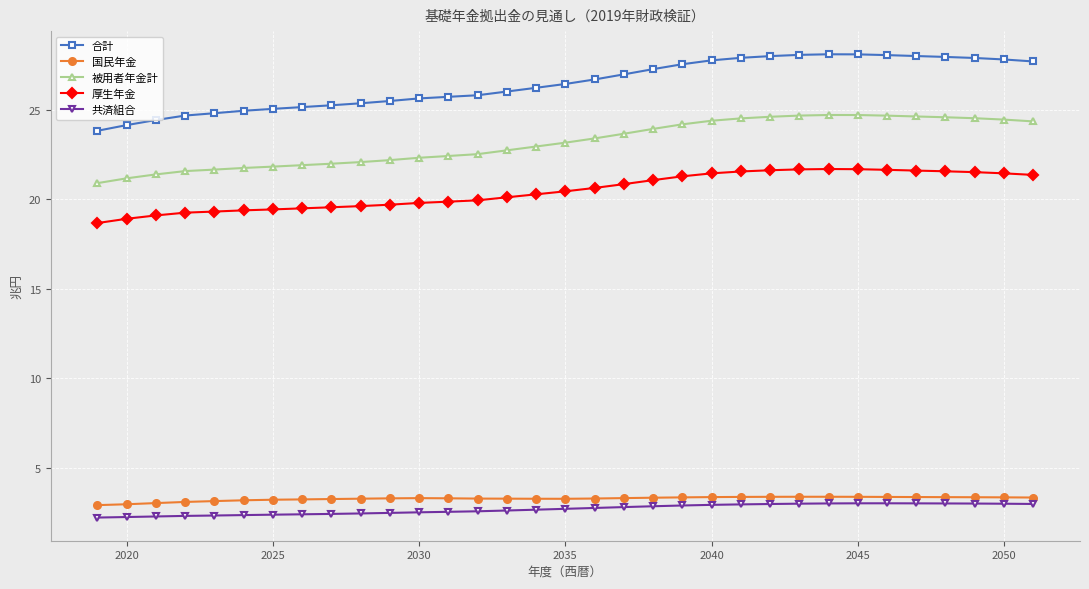

What are all the series names shown in the legend?

合計, 国民年金, 被用者年金計, 厚生年金, 共済組合